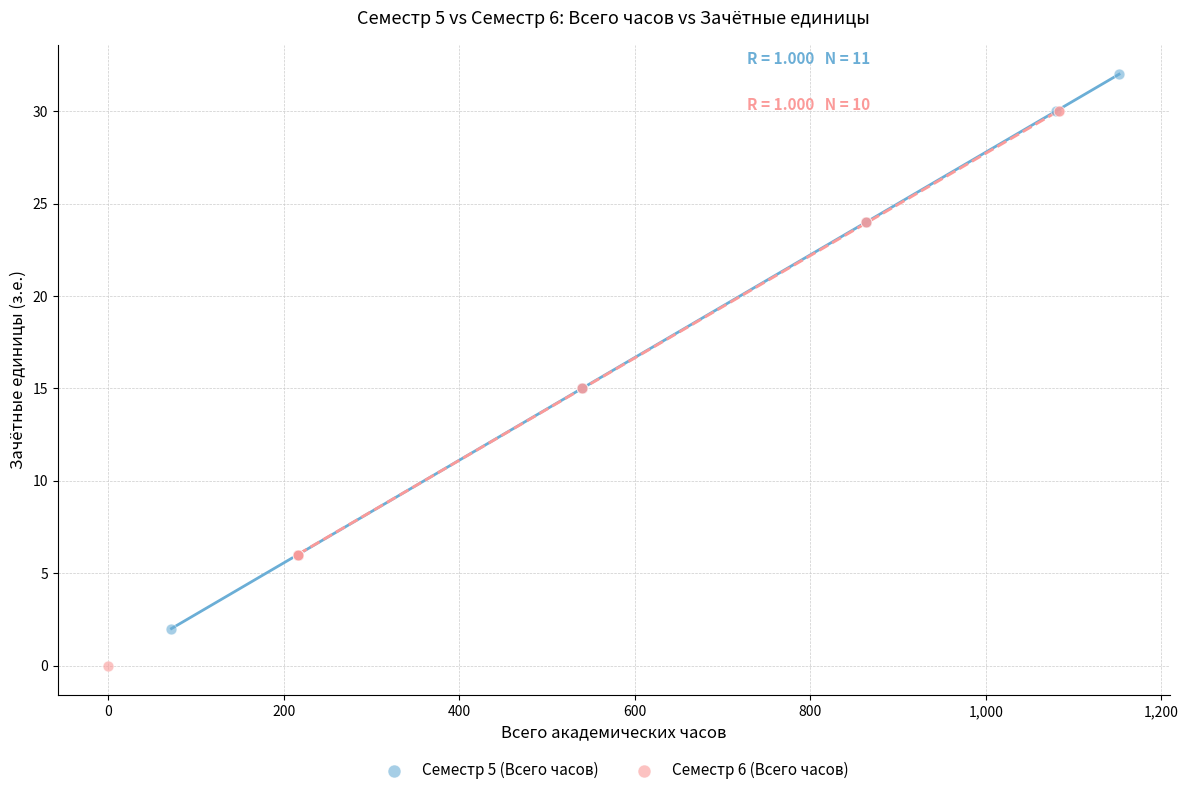

Which series contains the lowest Y value?

Семестр 6 (Всего часов)